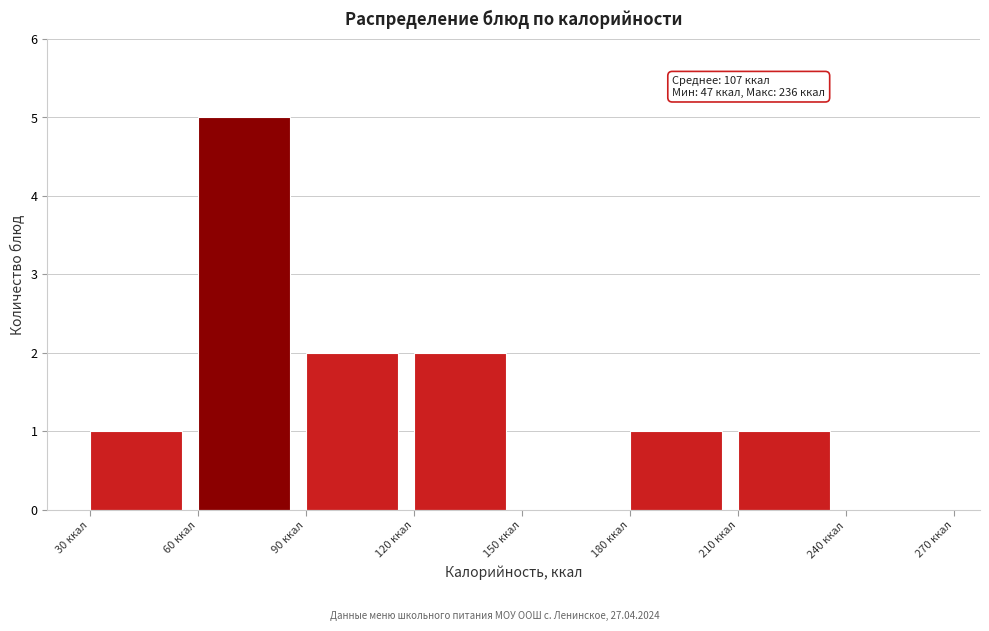

Over which range of the x-axis is the bar tallest?

60 to 90